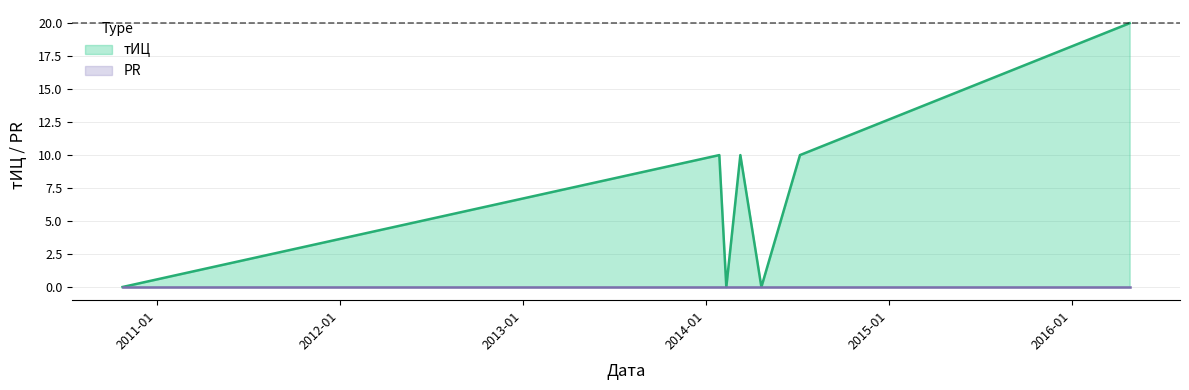

At which category does the data reach its first local peak?

2014-01-28